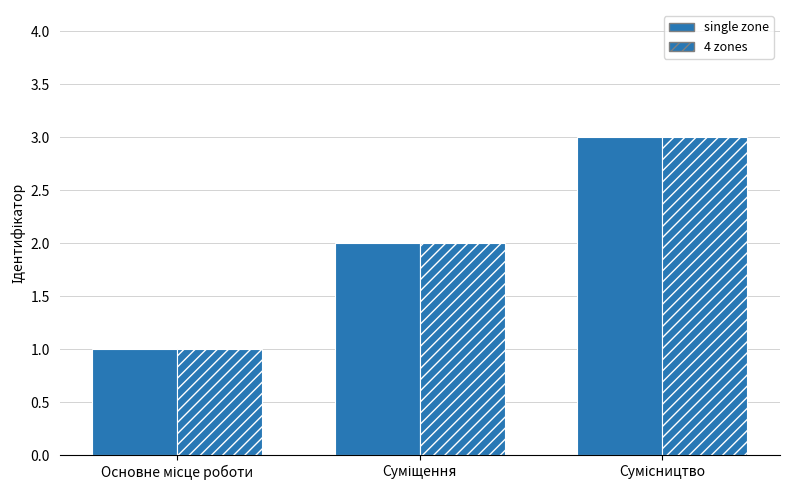

How many bars are there in total?

6